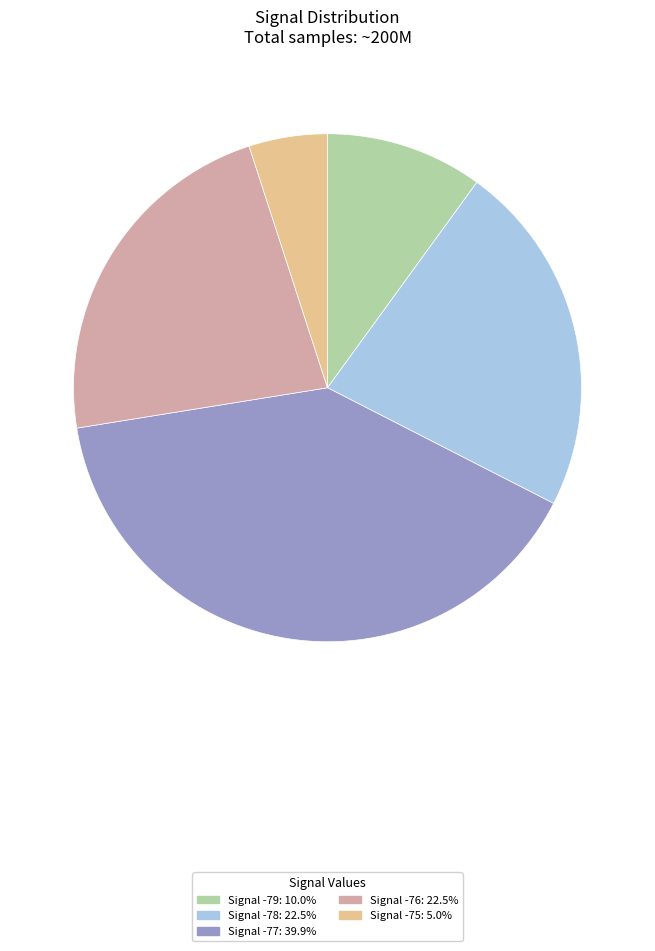

What is the ratio of the value at Signal -78: 22.5% to the value at Signal -79: 10.0%?

2.3